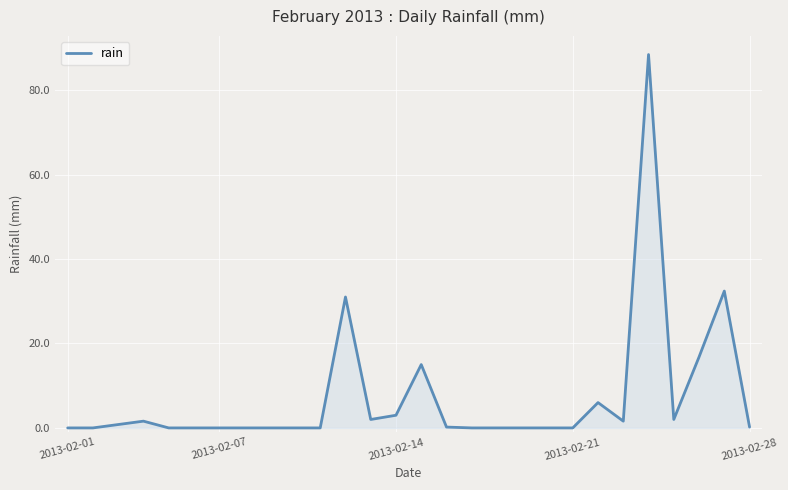

What is the difference between the maximum and minimum values?

88.4